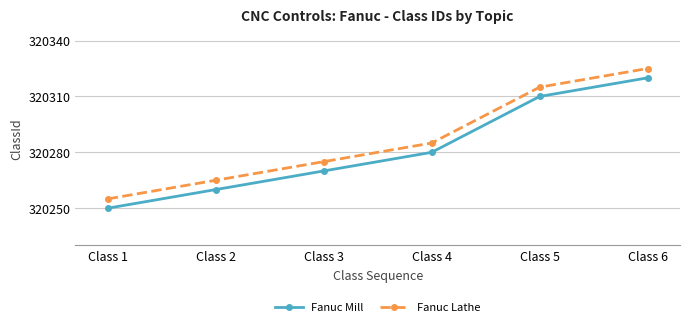

List the series in order of their overall mean, lowest first.

Fanuc Mill, Fanuc Lathe